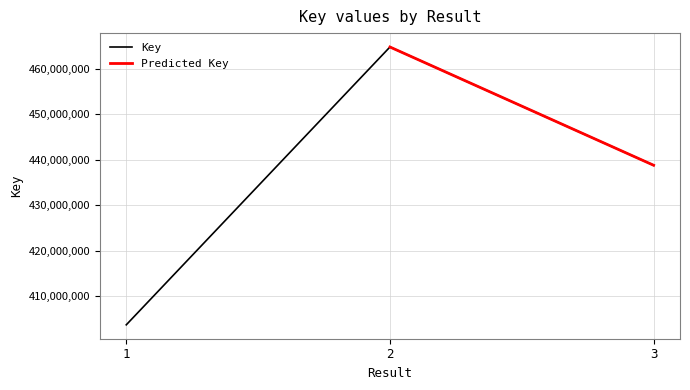

What is the sum of all values?

1307271247